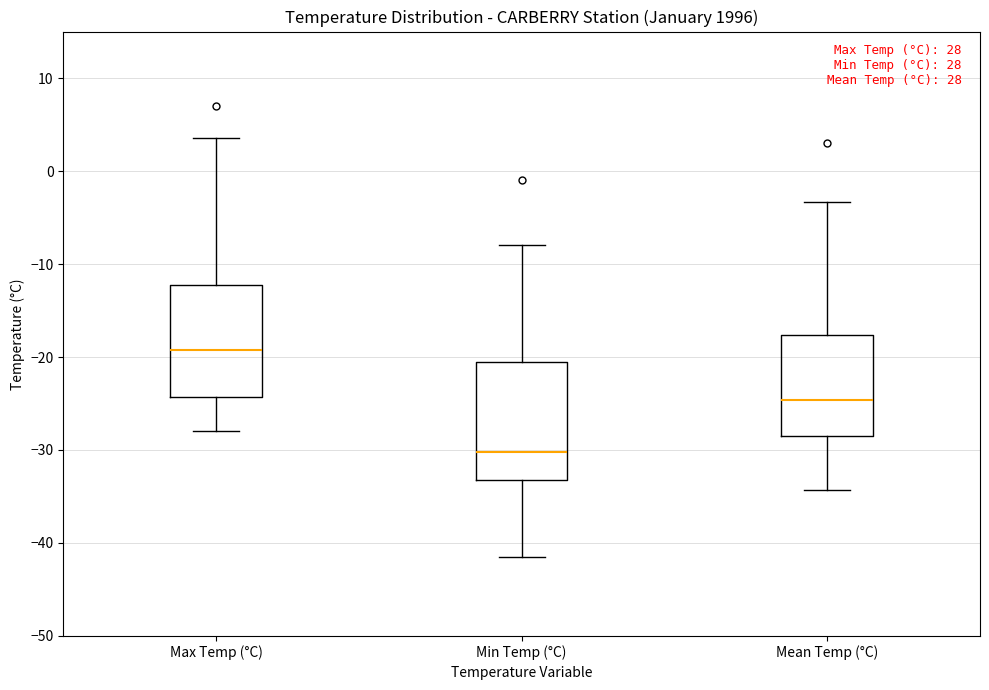

Reading left to right, read every box against the y-axis: the position of its median line, the range the box covers, and the ends of its whiskers. The values are not printed on the chart, so give them approximately, as read against the axis.

Max Temp (°C): median -19, box -24 to -12, whiskers -28 to 4
Min Temp (°C): median -30, box -33 to -20, whiskers -41 to -8
Mean Temp (°C): median -25, box -28 to -18, whiskers -34 to -3